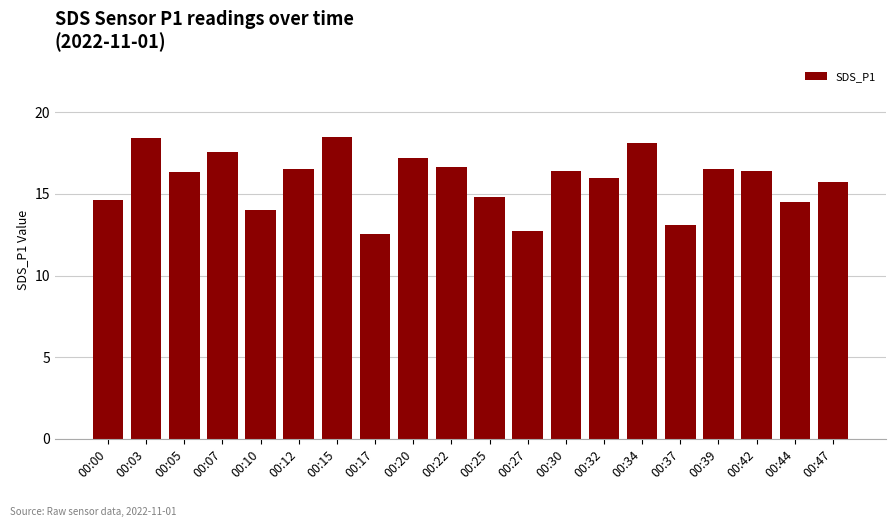

What is the change in value from 00:17 to 00:37?

+0.6